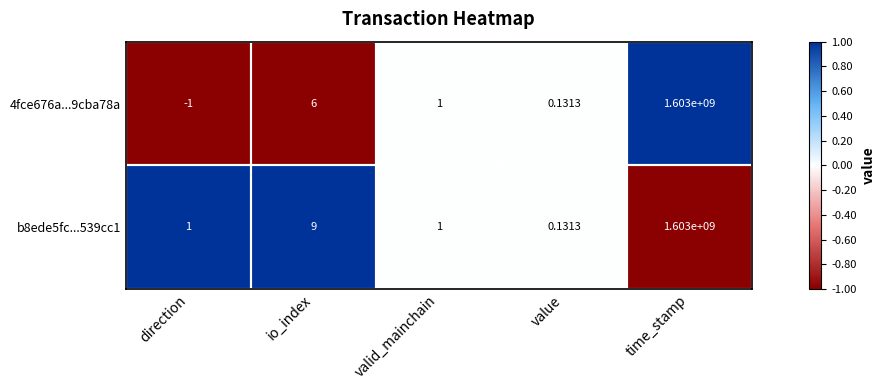

List the series in order of their overall mean, highest first.

b8ede5fc...539cc1, 4fce676a...9cba78a